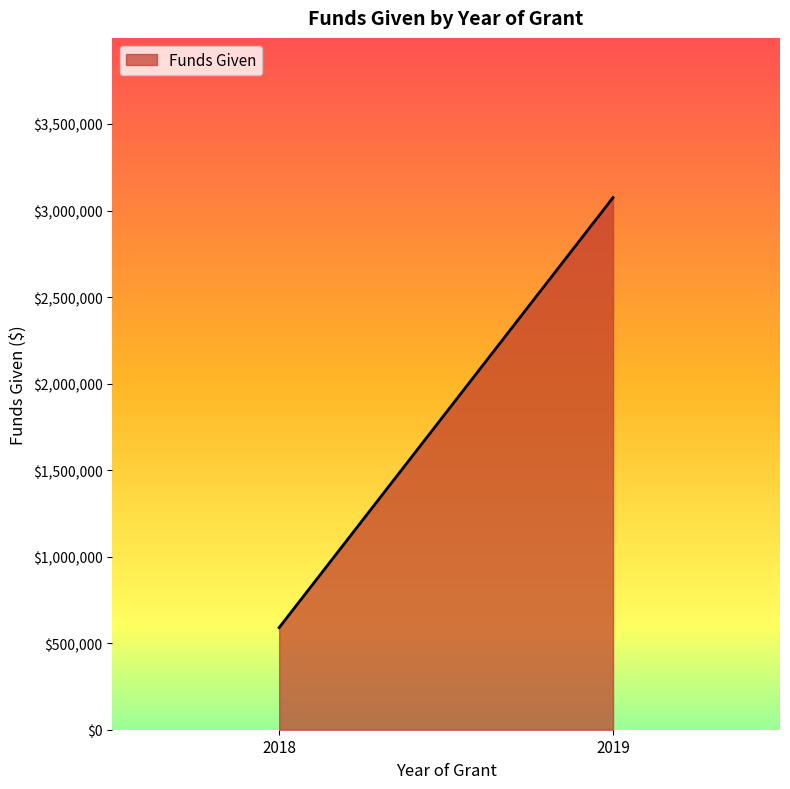

List the labels in order of value, smallest first.

2018, 2019